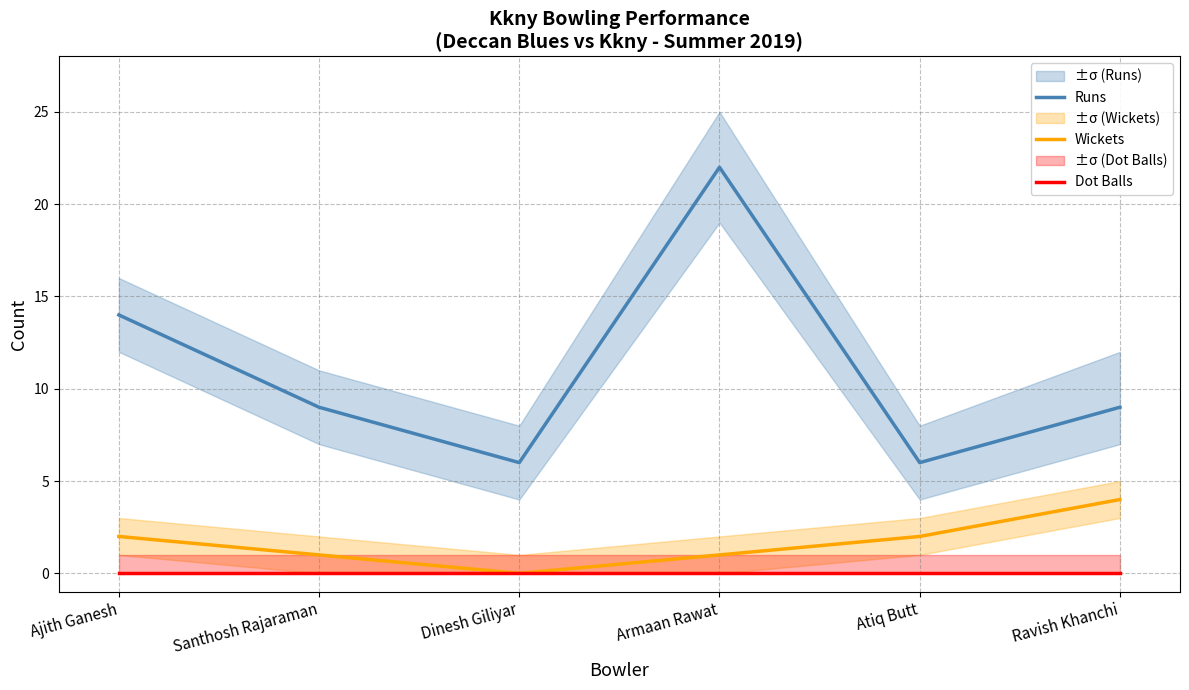

Which has a higher value, Ajith Ganesh or Atiq Butt?

Ajith Ganesh